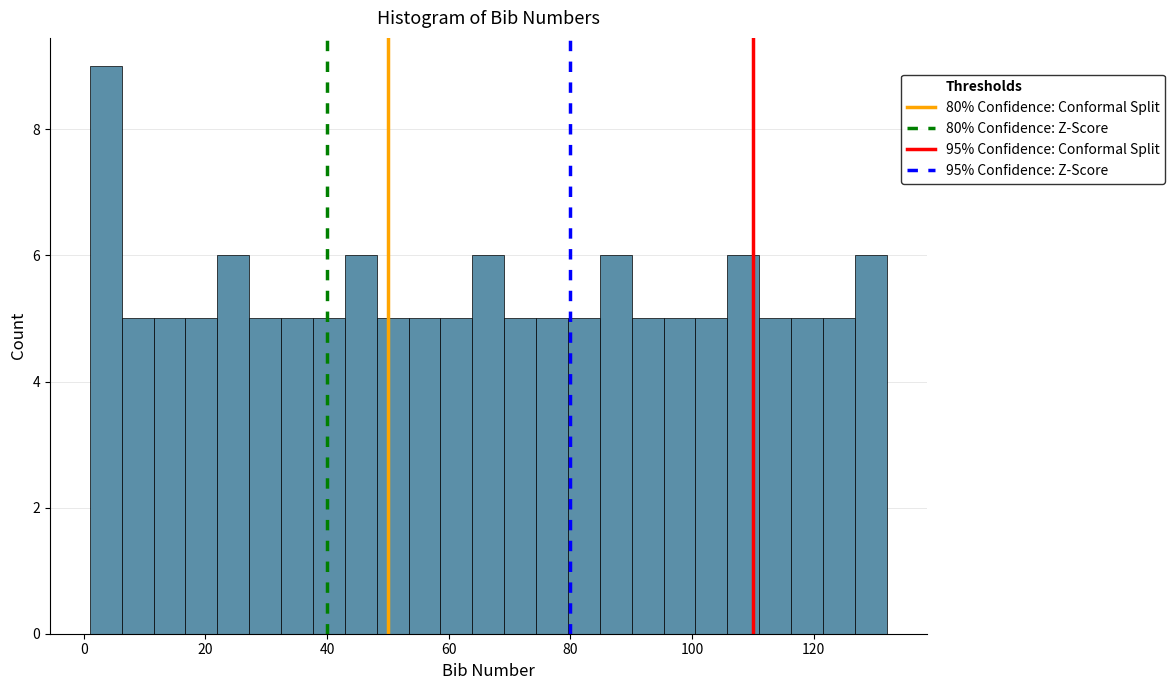

Around what value on the x-axis is the tallest bar? Give the approximate position of its centre, as read against the axis.

4